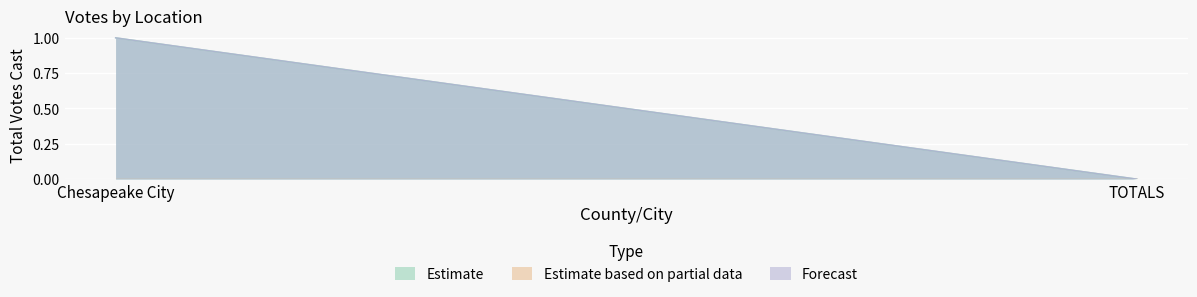

What is the greatest value displayed?

1